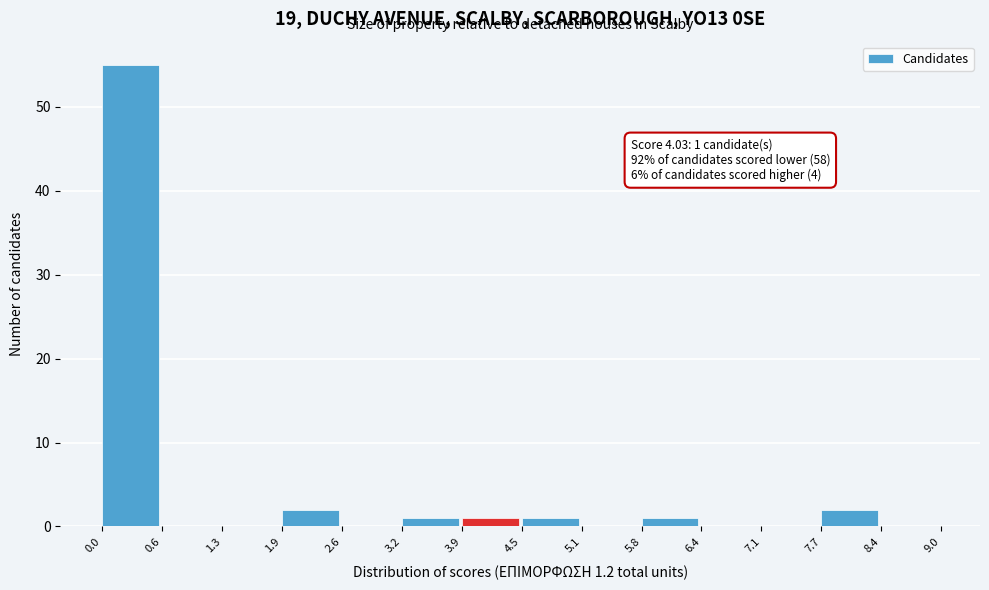

Which range on the x-axis has the tallest bar?

0.0 to 0.6